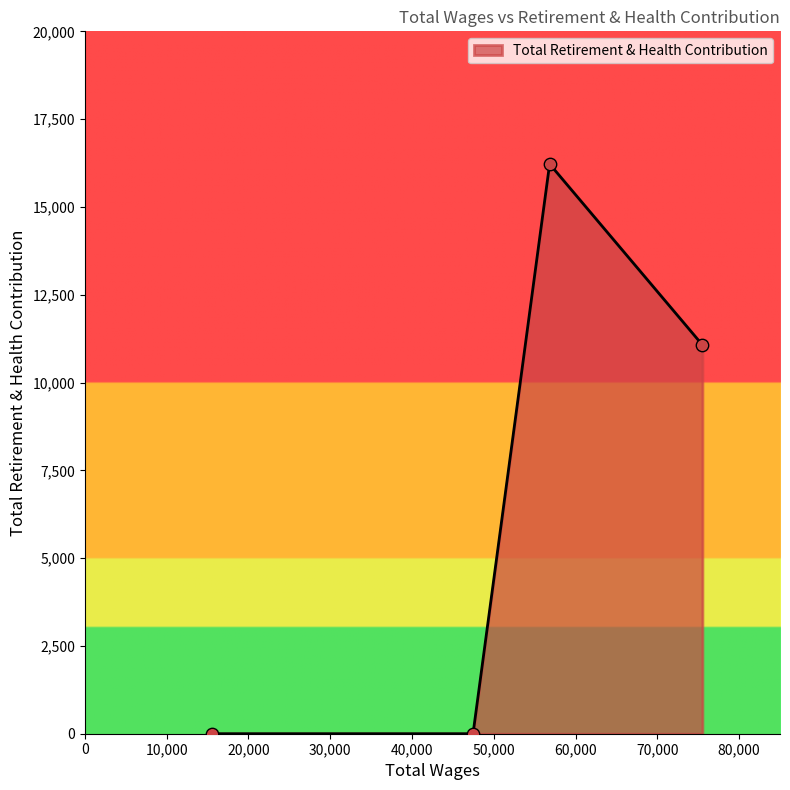

How many interior local peaks (higher than both neighbors) does the data have?

1